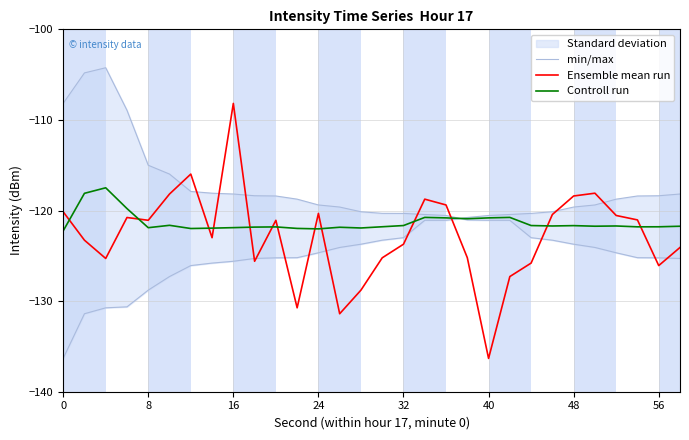

What is the value of the min/max point at the 13th from the left?

-119.4